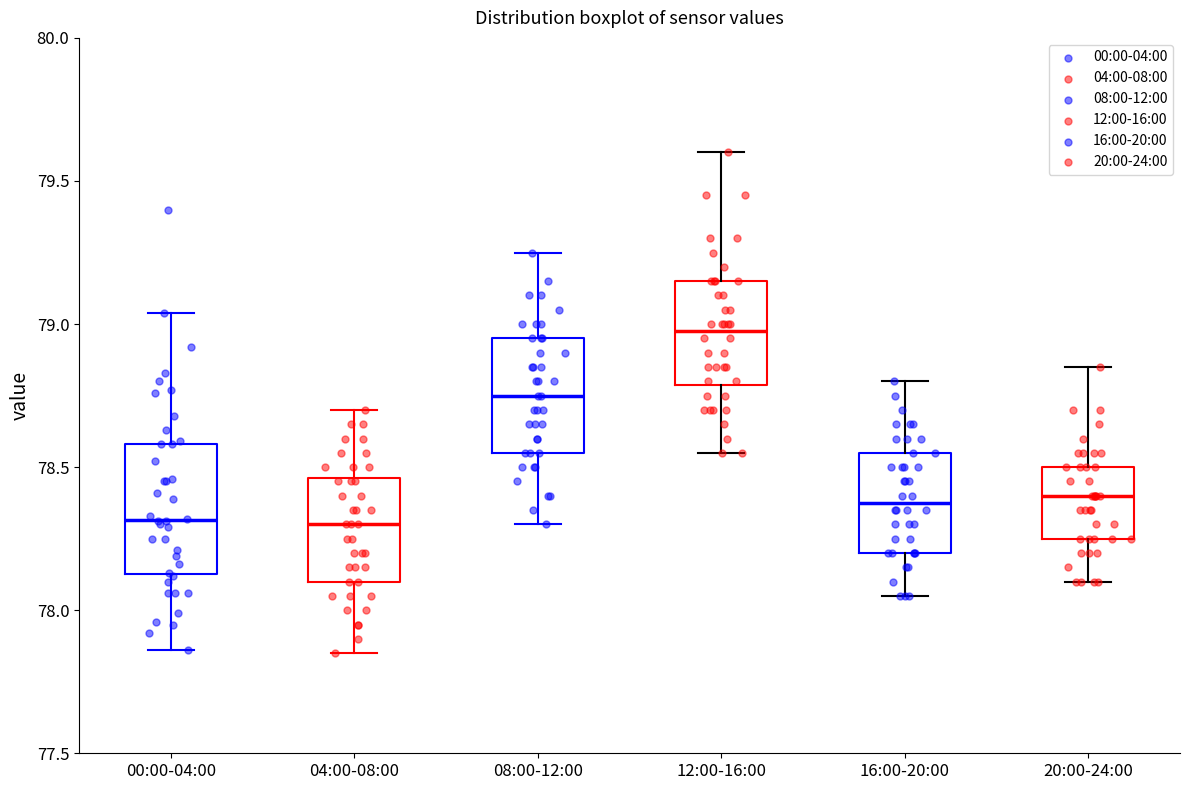

Which box is the tallest, from its lower edge to its upper edge?

00:00-04:00